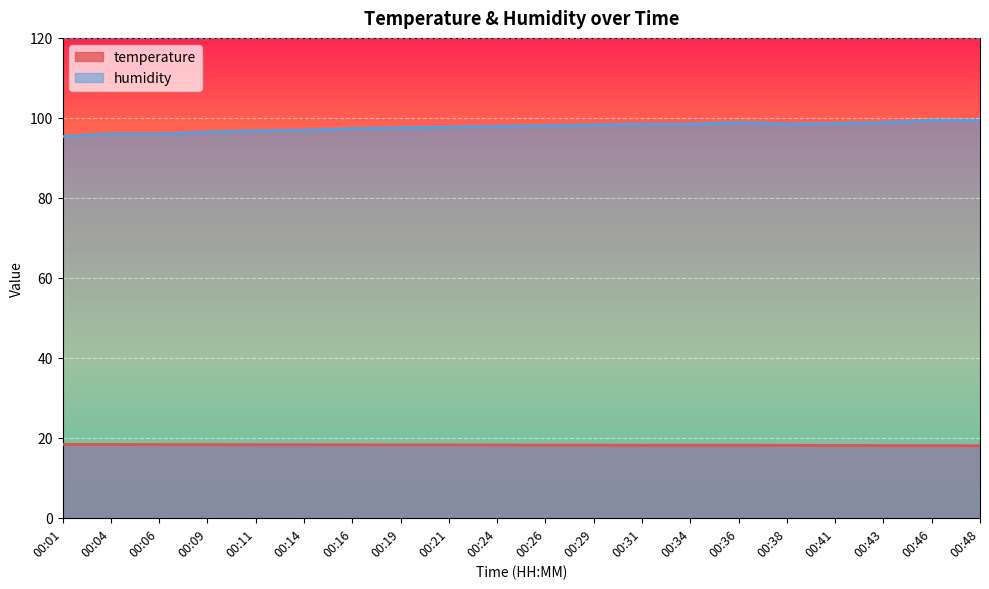

True or false: humidity and temperature cross at least once.

False